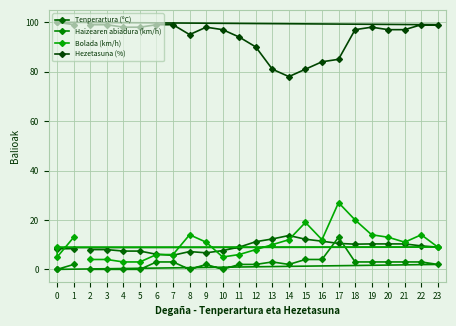

What is the difference between the maximum and minimum values in the Bolada (km/h) series?

24.0